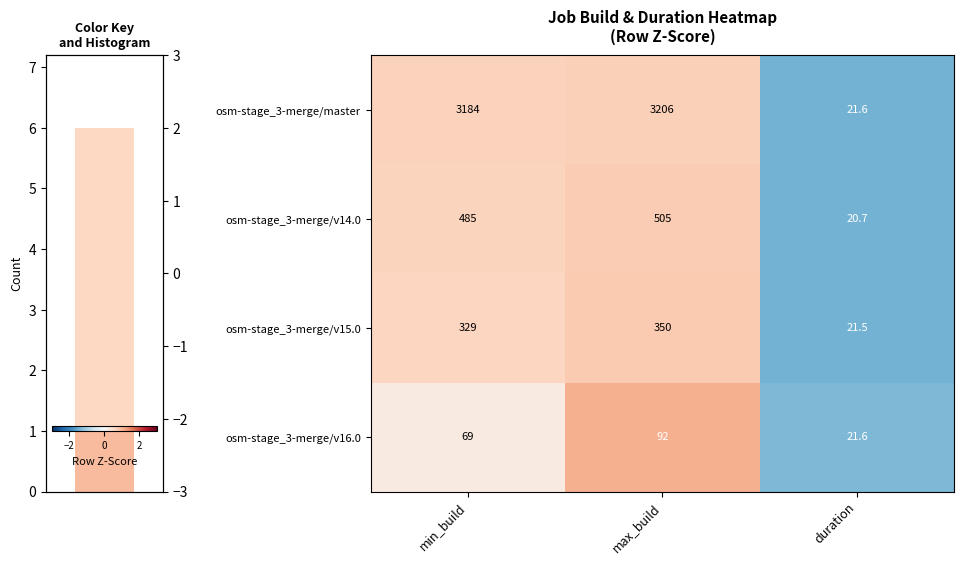

Rank the categories by osm-stage_3-merge/v16.0 value from highest to lowest.

max_build, min_build, duration